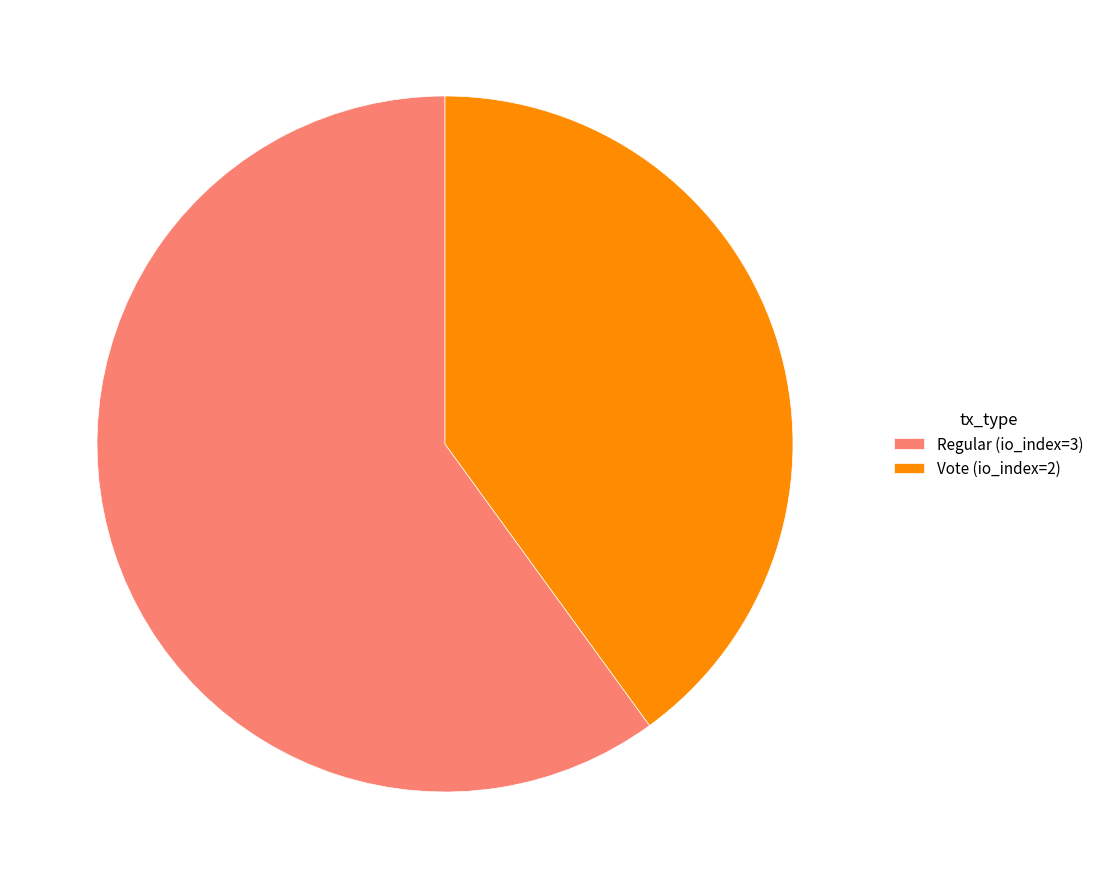

The Vote (io_index=2) slice represents 54% of the pie. True or false?

False